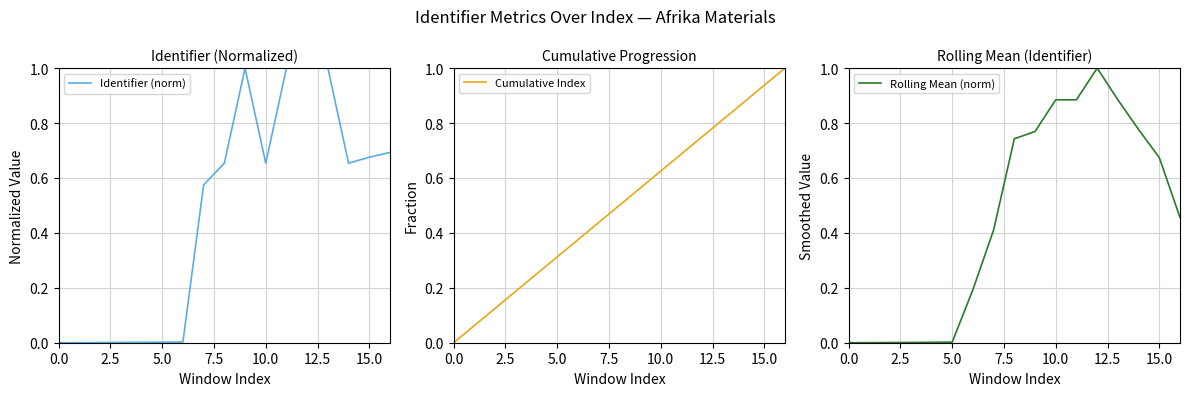

How many intersections are there between Rolling Mean (norm) and Cumulative Index?

3